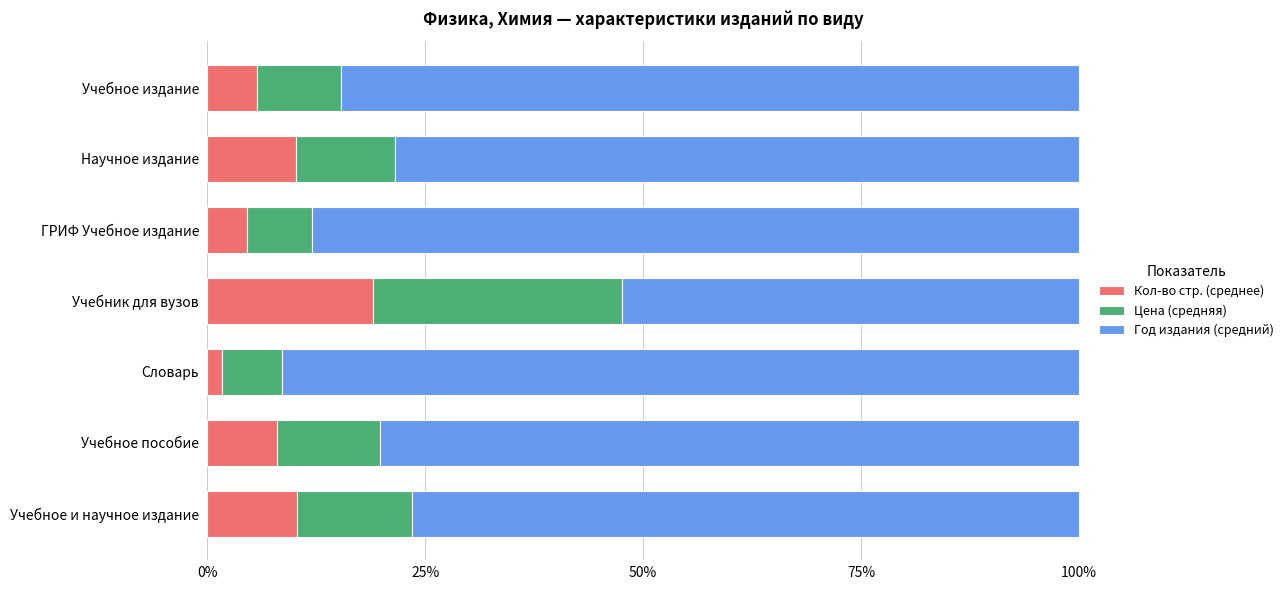

What is the difference between the maximum and second lowest values in the Кол-во стр. (среднее) series?

14.5